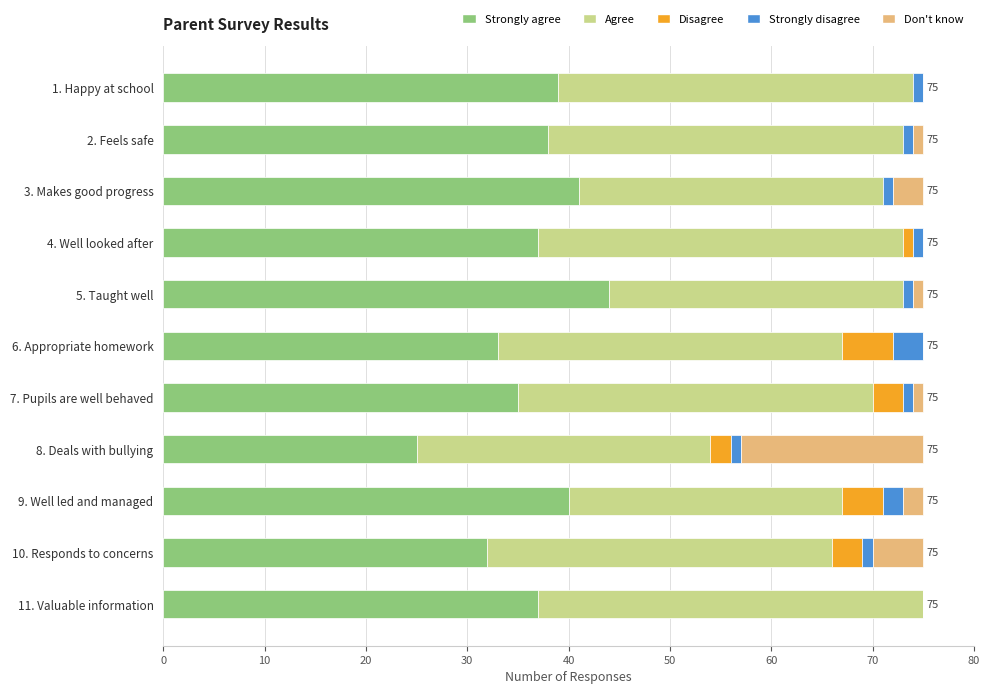

Which category has the highest value in the Strongly agree series?

5. Taught well